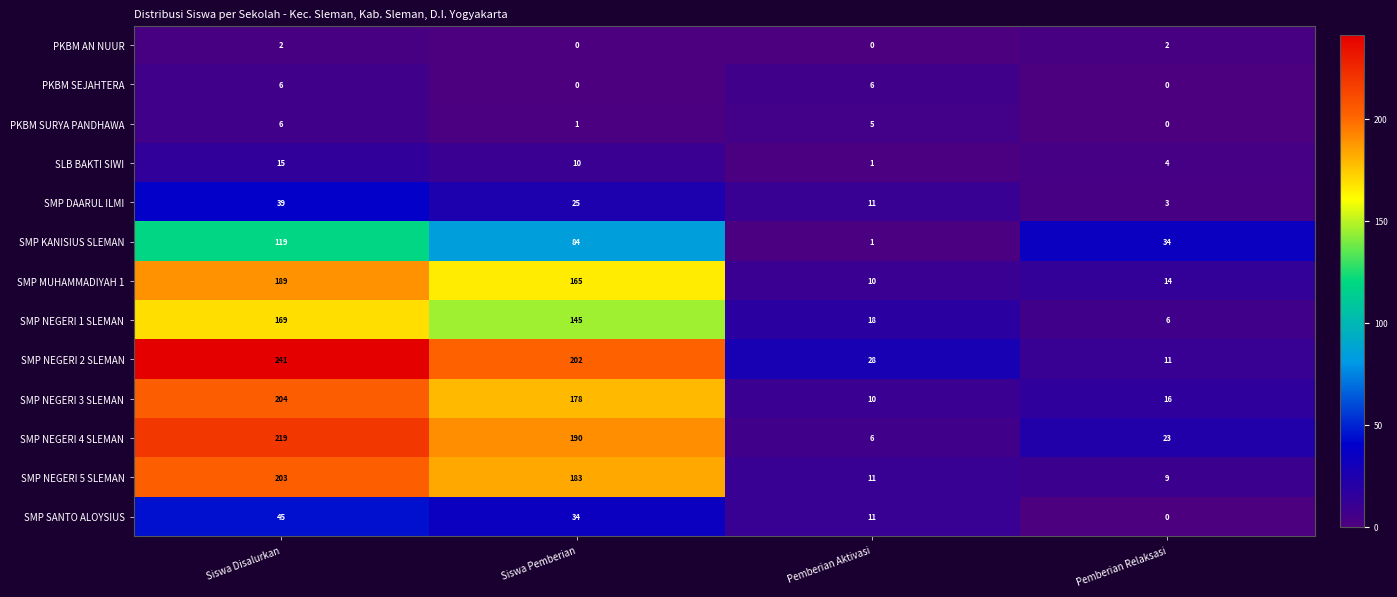

How many categories are shown in the chart?

4